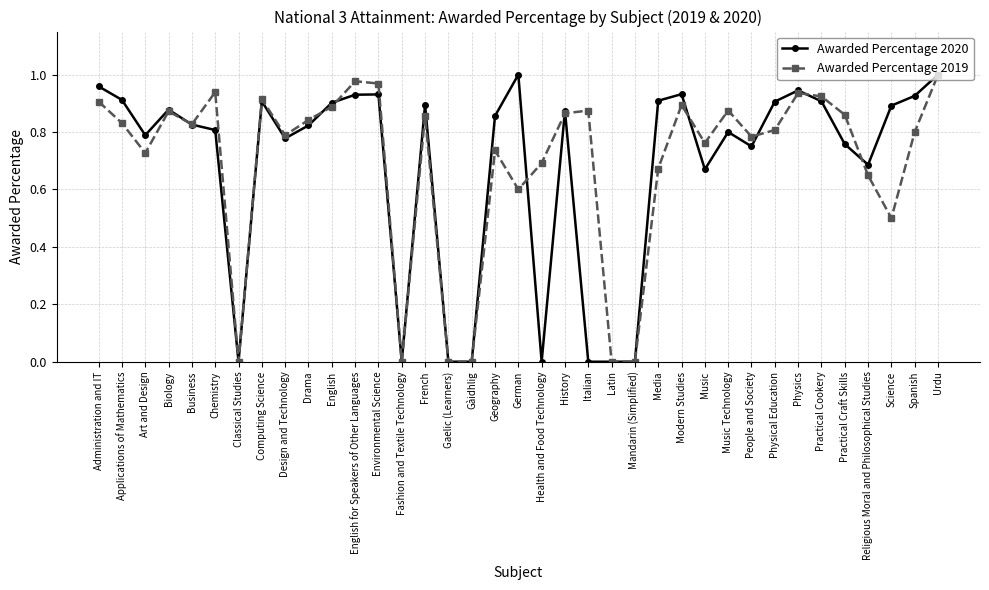

At which category does Awarded Percentage 2020 reach its first local peak?

Biology